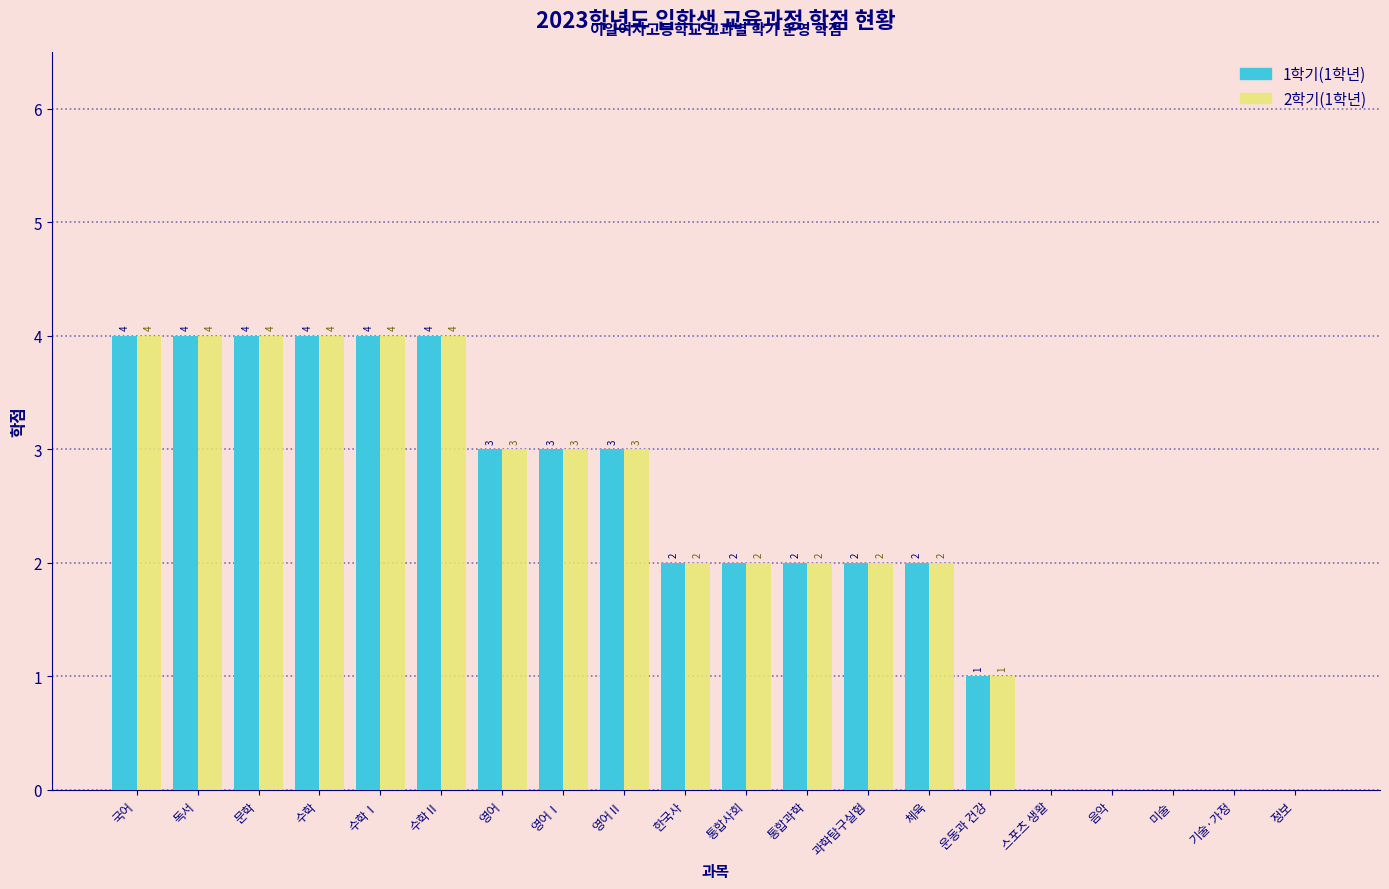

What is the average value of the 2학기(1학년) series?

2